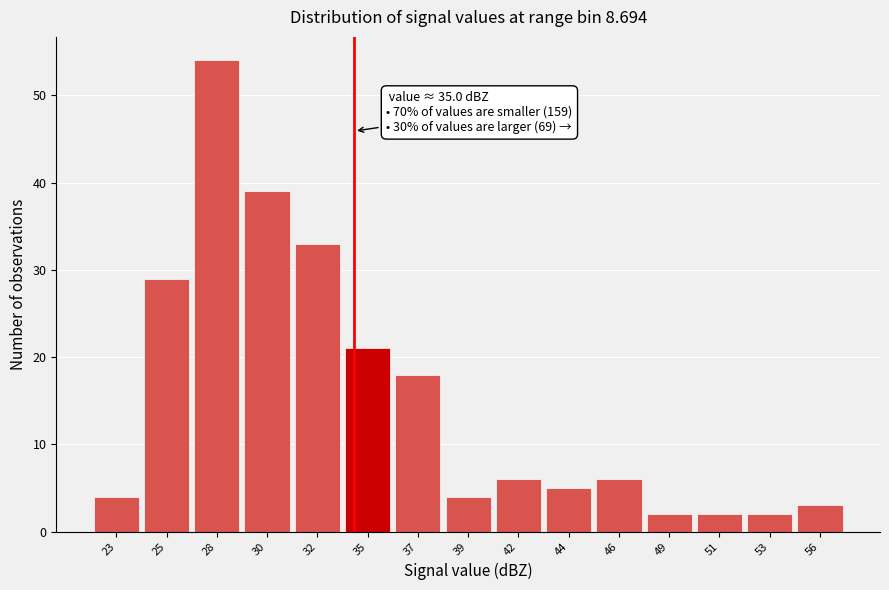

Reading left to right, extract all data points from this chart.

4	29	54	39	33	21	18	4	6	5	6	2	2	2	3